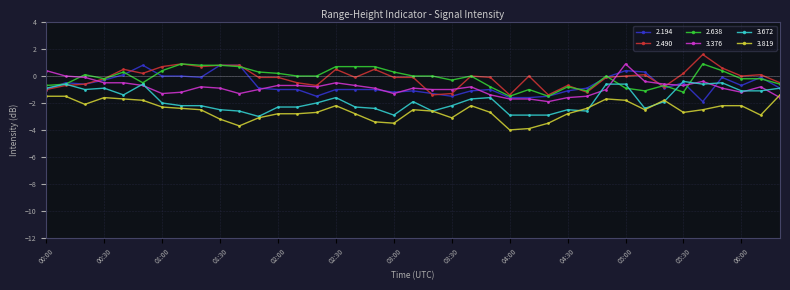

True or false: 2.638 has more than 2 points higher than both neighbors.

True